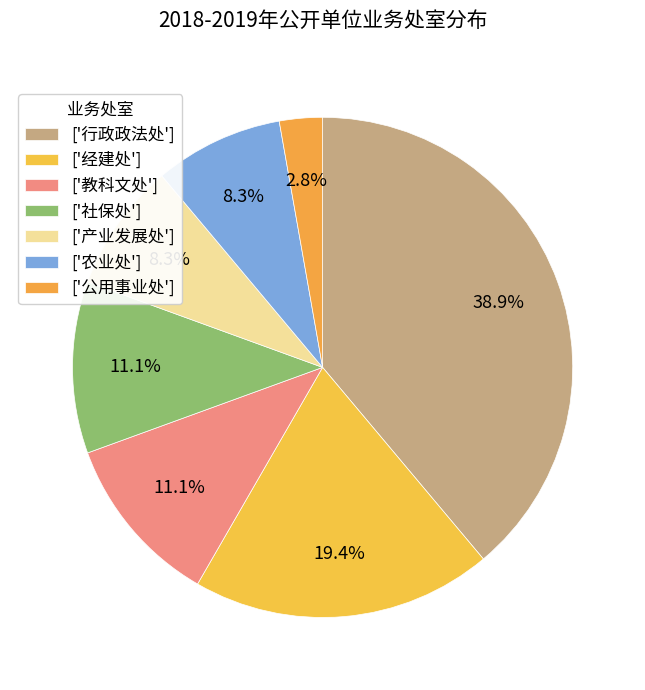

How many segments does this pie chart have?

7